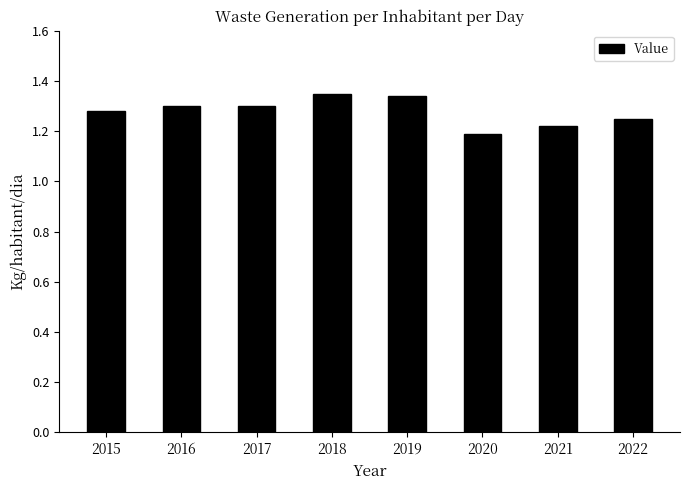

Which has a higher value, 2021 or 2017?

2017